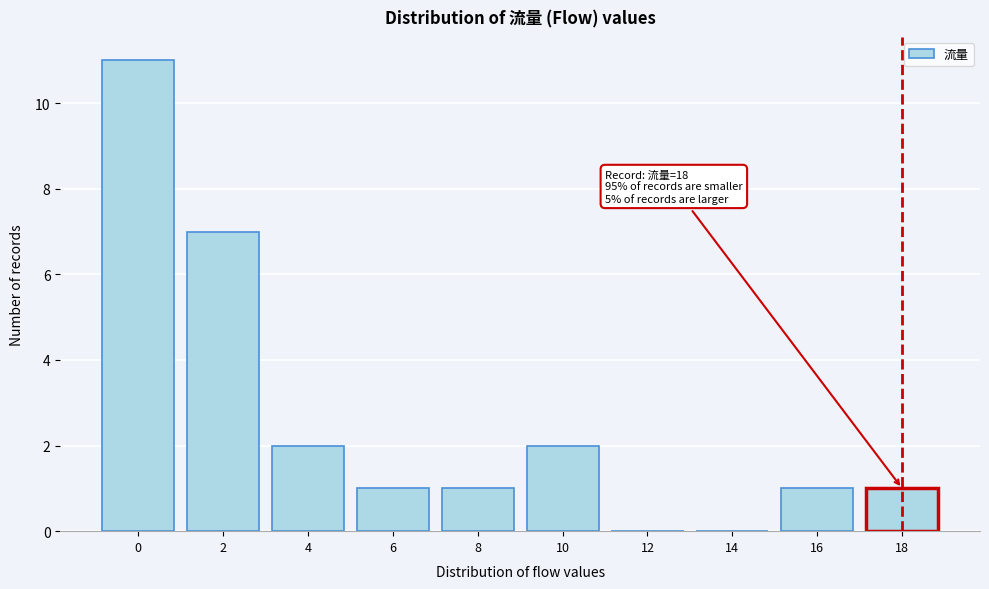

Reading left to right, transcribe all the data shown in this chart.

0=11	2=7	4=2	6=1	8=1	10=2	12=0	14=0	16=1	18=1